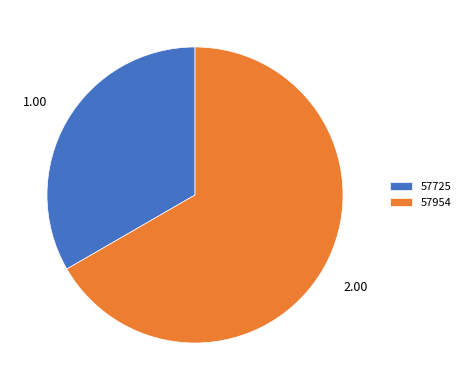

Count the number of slices in the pie.

2